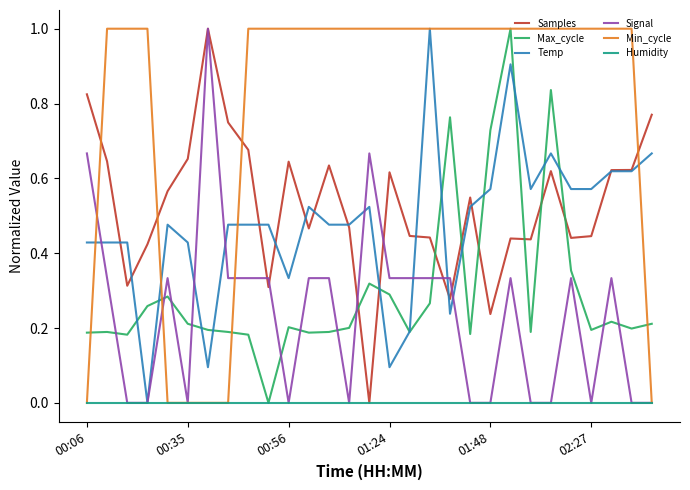

Does the chart have visible grid lines?

No